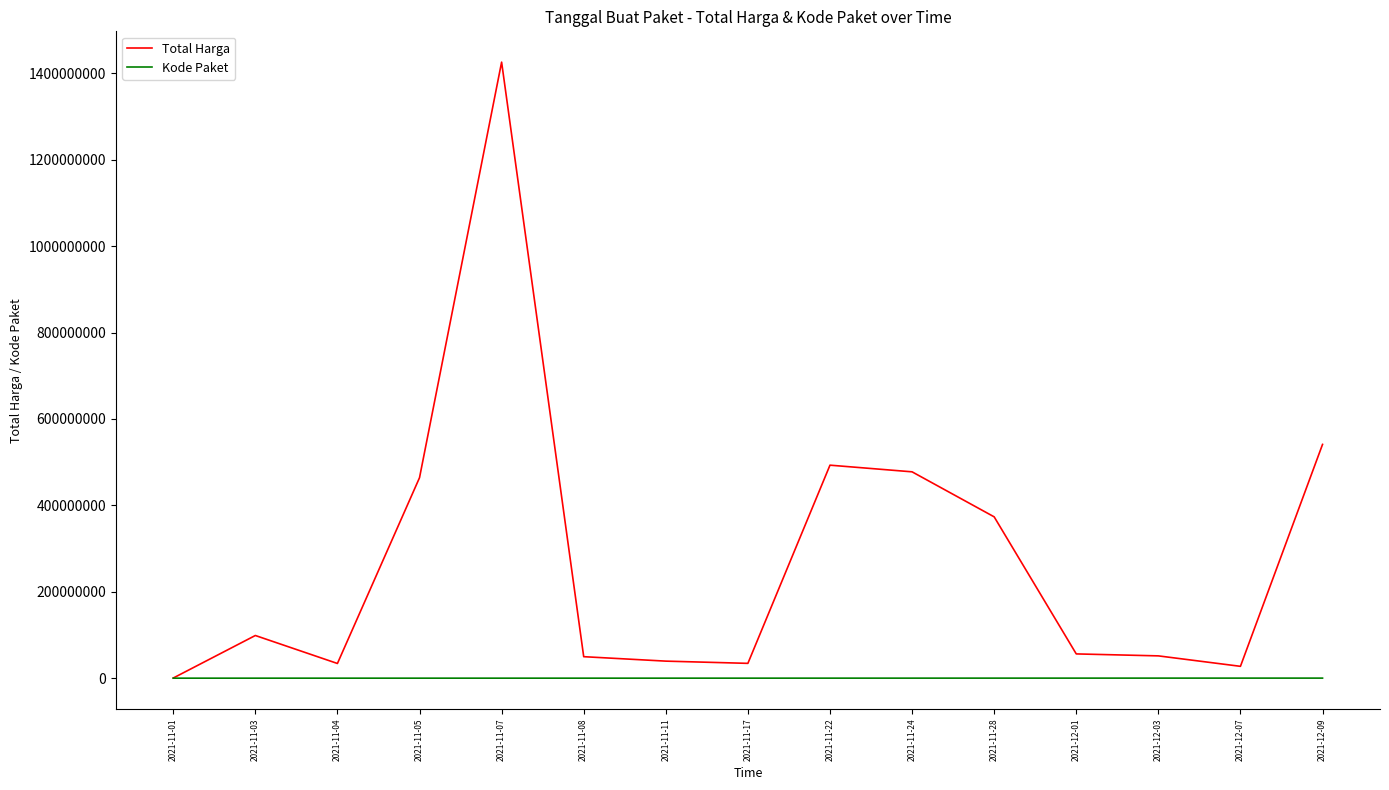

The value of Total Harga at 2021-11-07 is 1425867900. True or false?

True